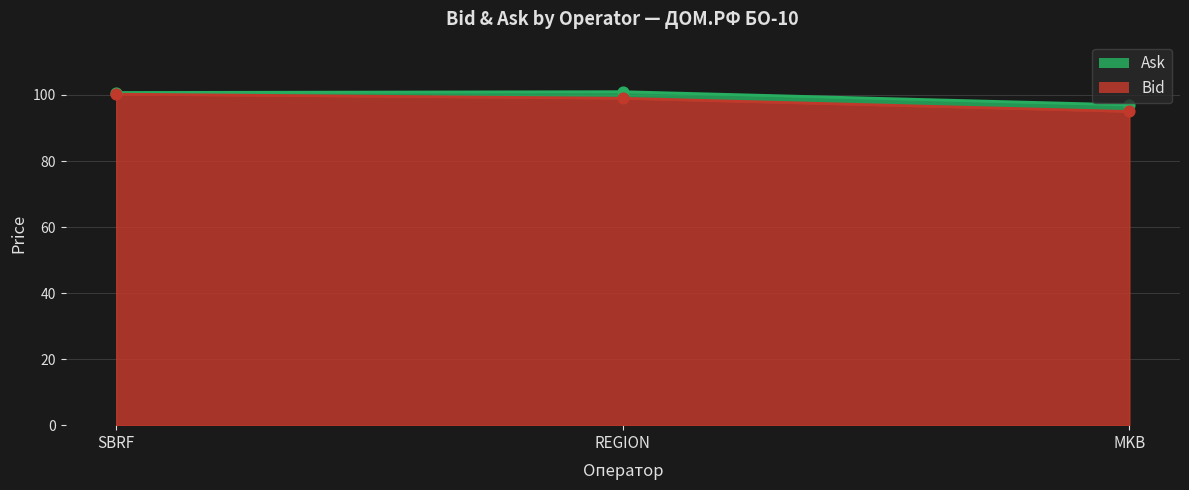

Is the value of Ask at MKB greater than the value of Bid at MKB?

Yes